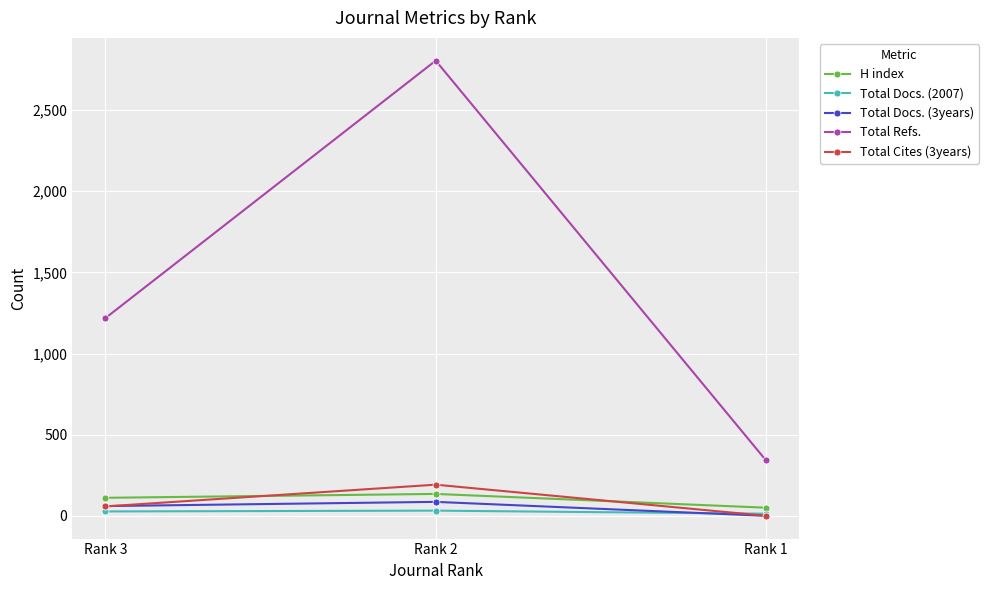

Which series has the widest spread of values?

Total Refs.